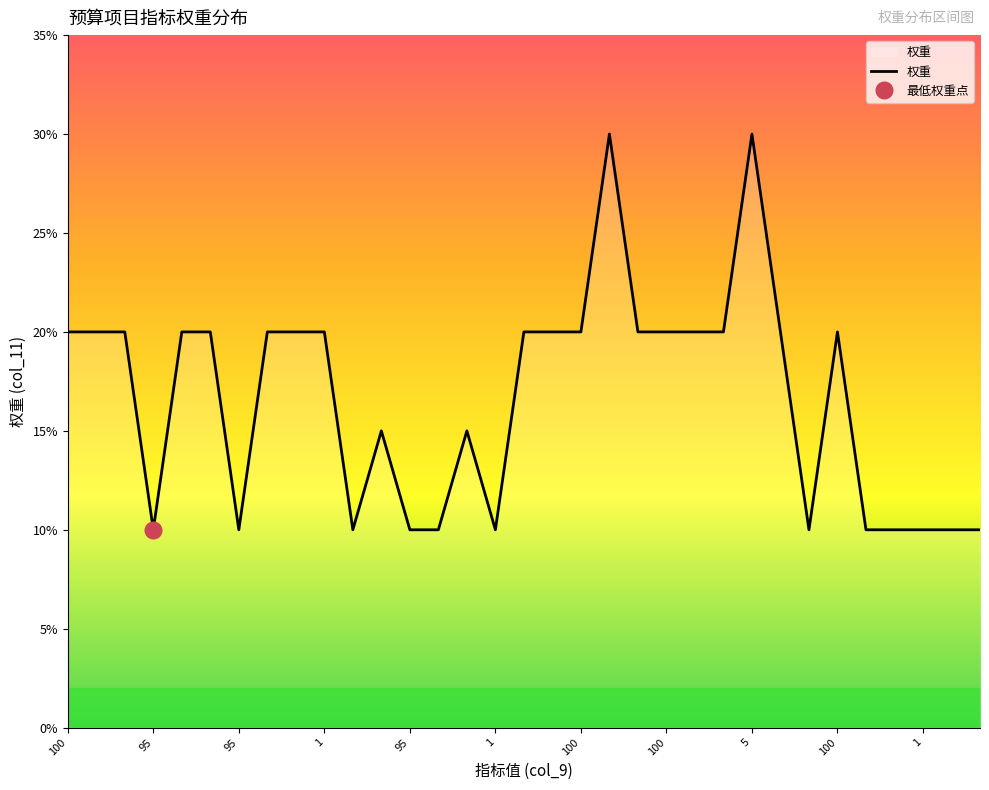

How many values are below 20?

14